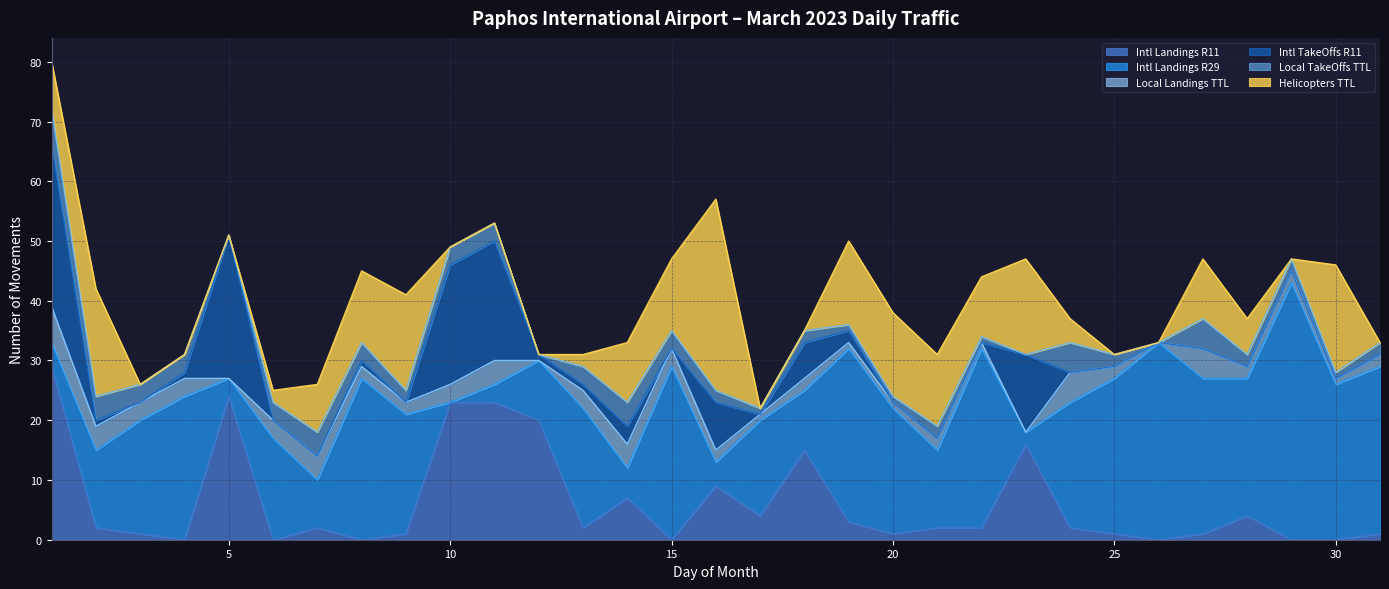

What is the average value of the Intl Landings R29 series?

18